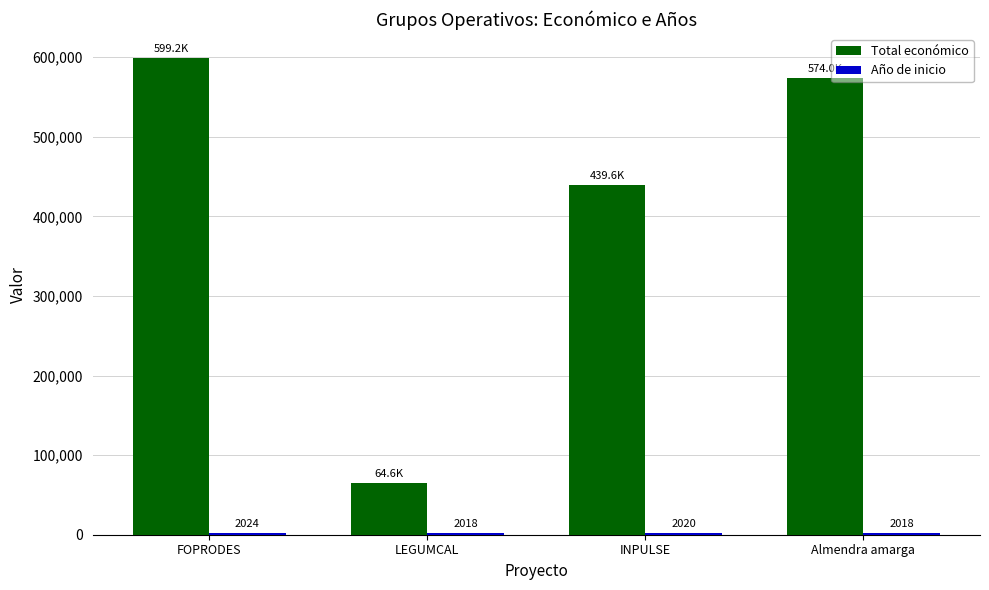

At how many categories does at least one series exceed 486127?

2